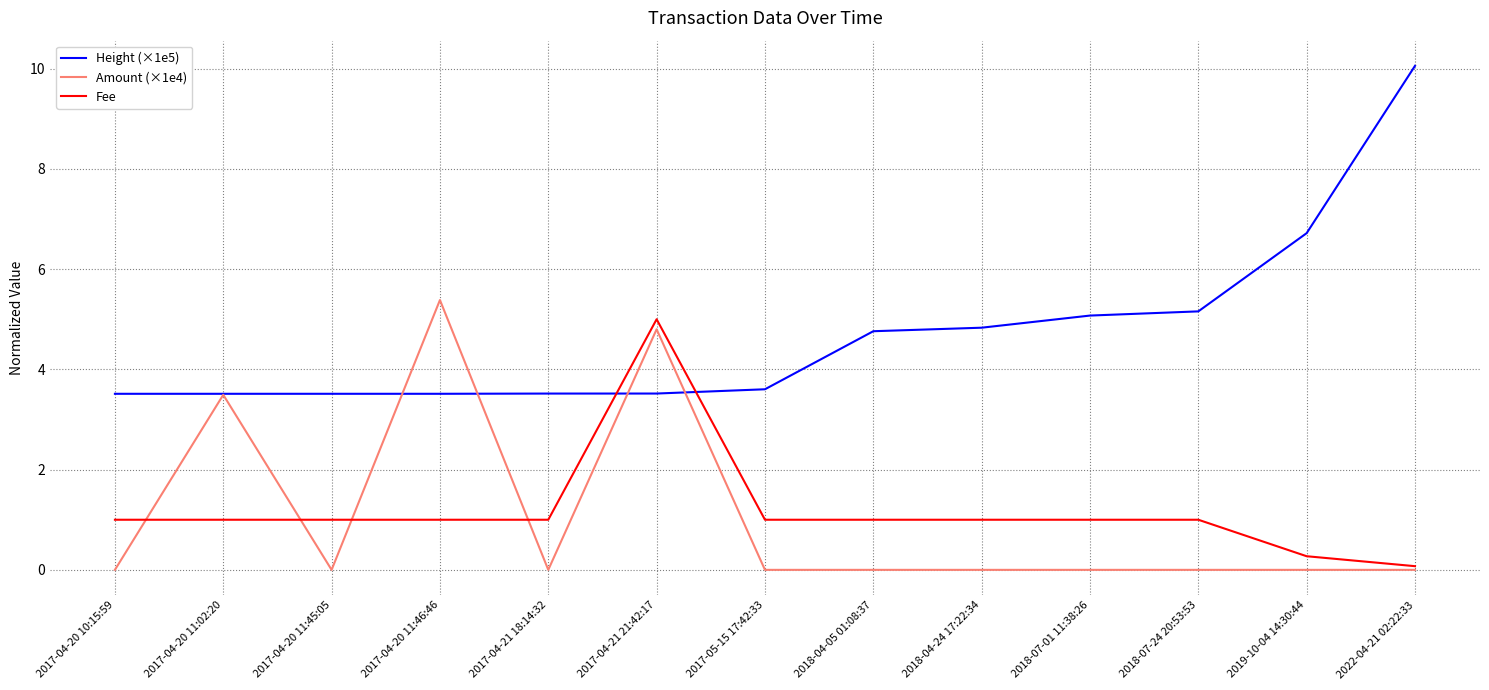

The value of Fee at 2017-05-15 17:42:33 is 1.0. True or false?

True